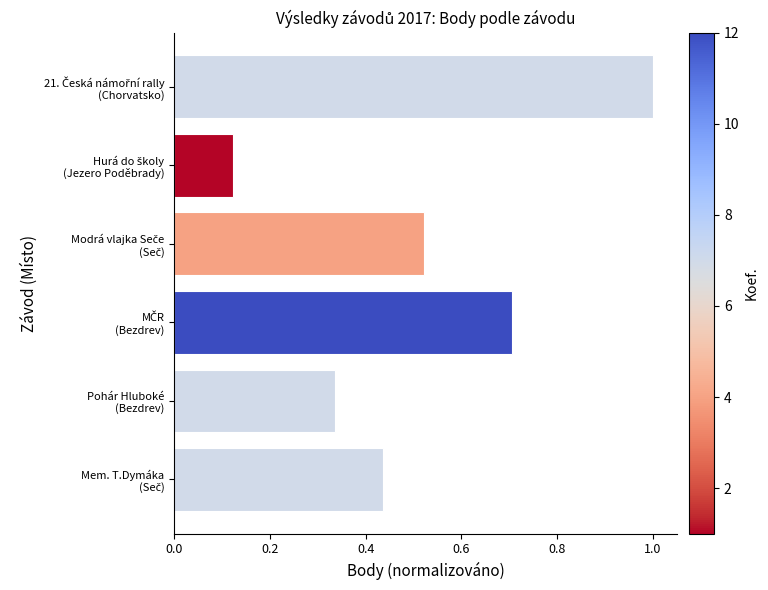

What is the difference between the maximum and second lowest values?

0.7